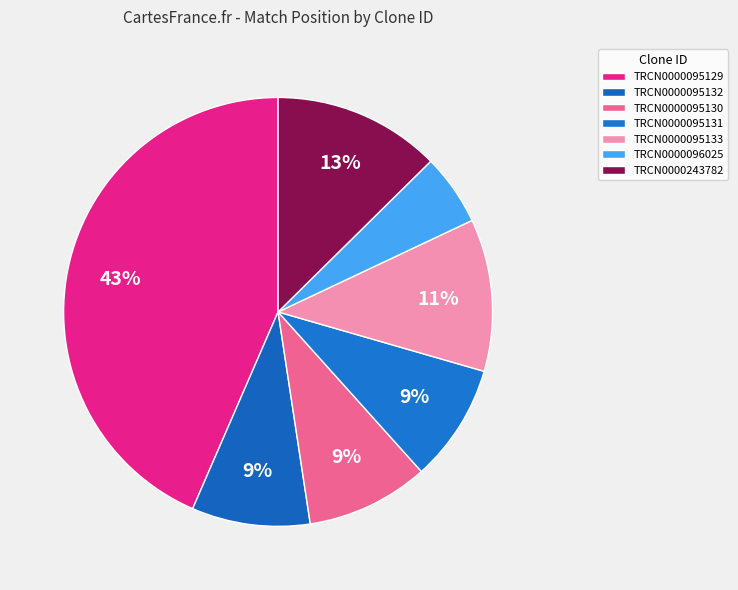

What percentage do TRCN0000243782 and TRCN0000095130 together represent?

21.8%